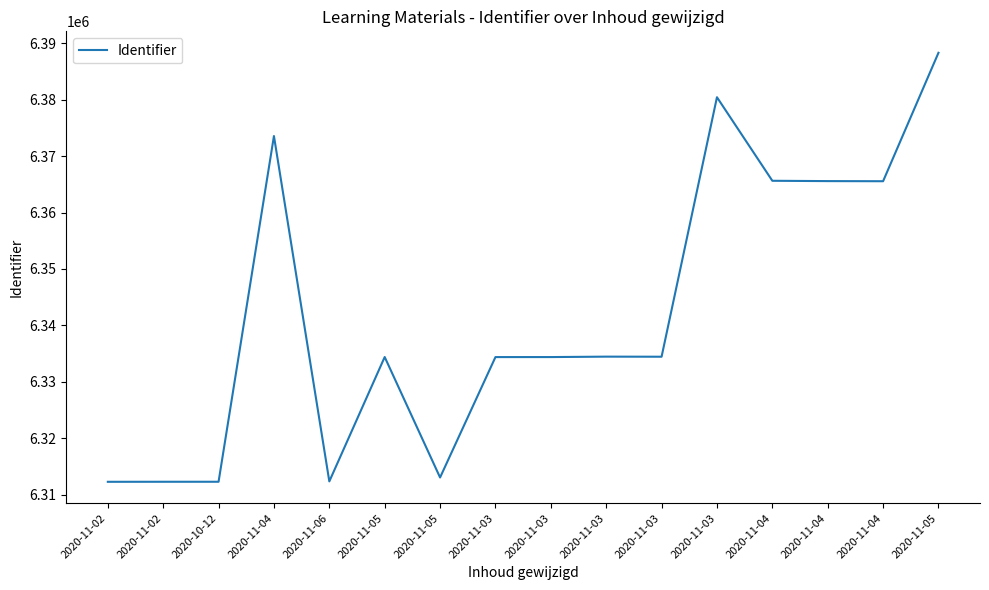

Does the chart display data point markers on the line(s)?

No